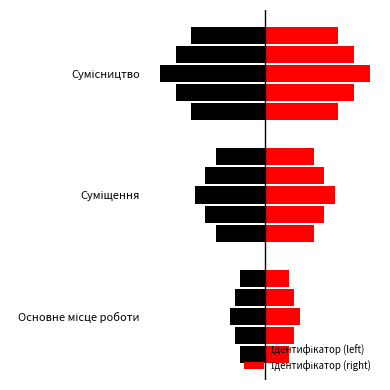

How many values are between 1 and 3?

3